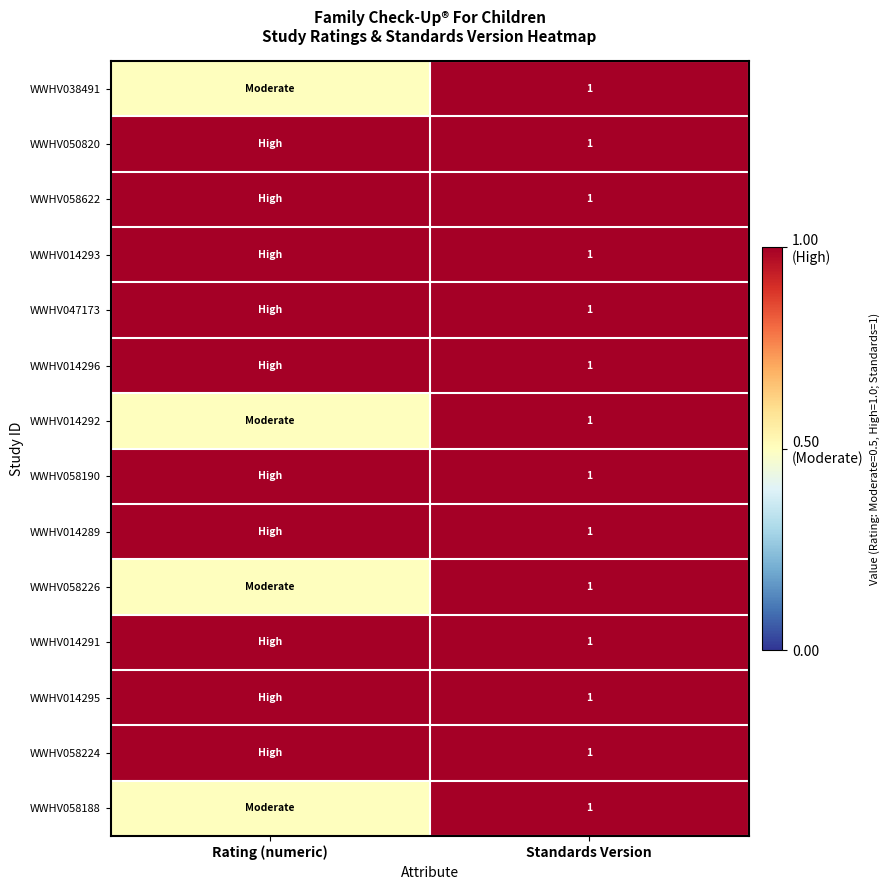

What is the total value across all series at Standards Version?

14.0